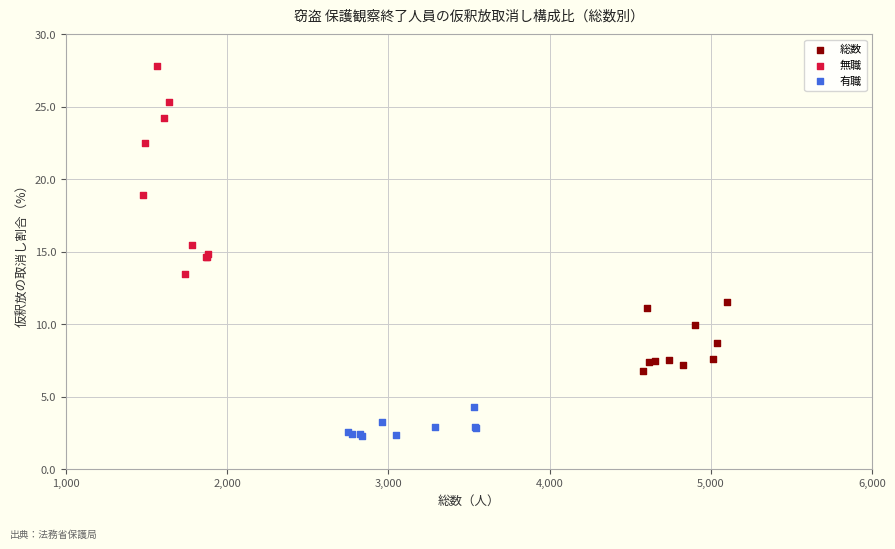

Which series reaches the maximum Y coordinate?

無職